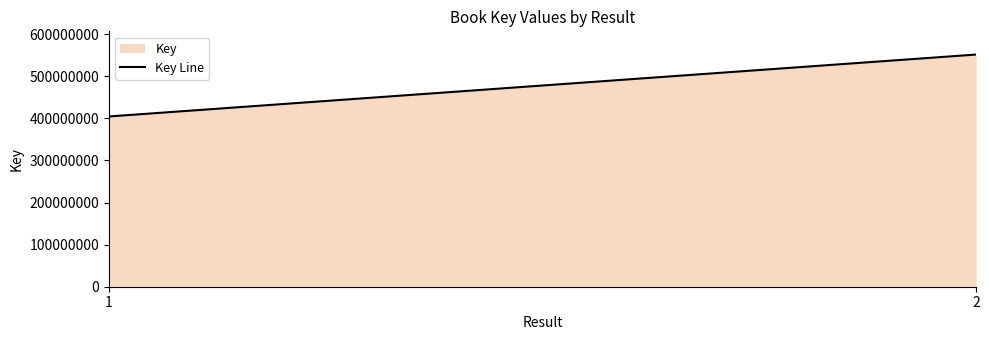

How many lines are shown in the chart?

1